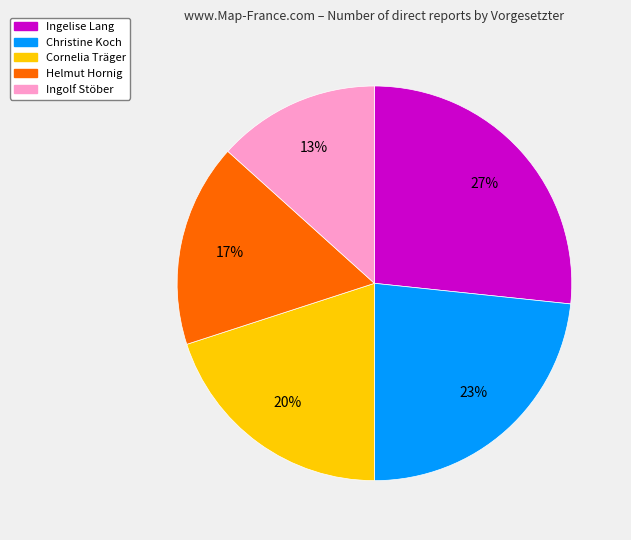

Which slice is the smallest?

Ingolf Stöber